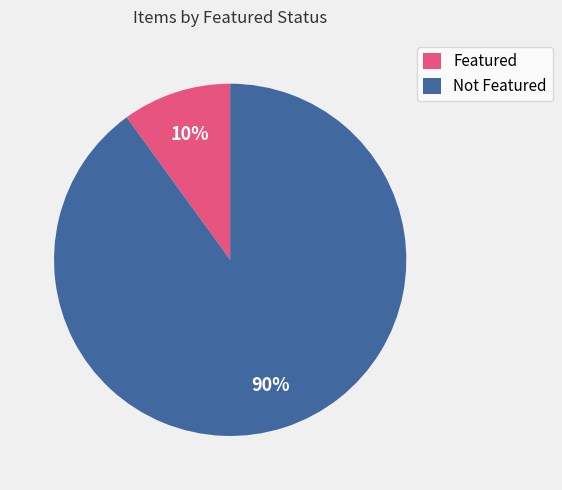

To the nearest percent, what is the average slice percentage?

50%